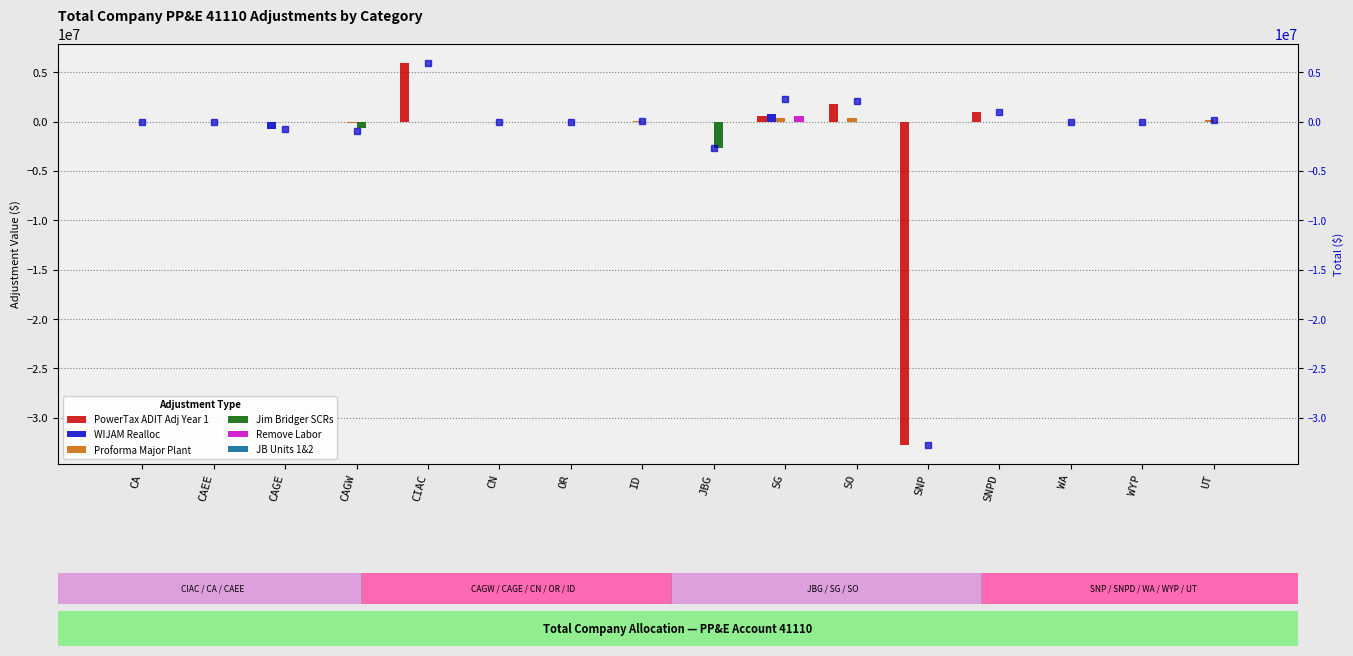

The value of PowerTax ADIT Adj Year 1 at JBG is 12933073. True or false?

False